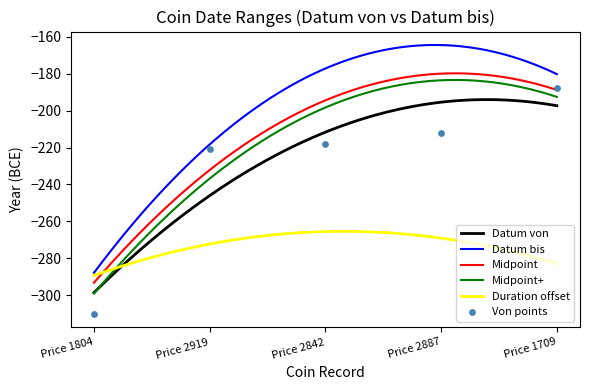

True or false: Datum von and Datum bis intersect in this chart.

False